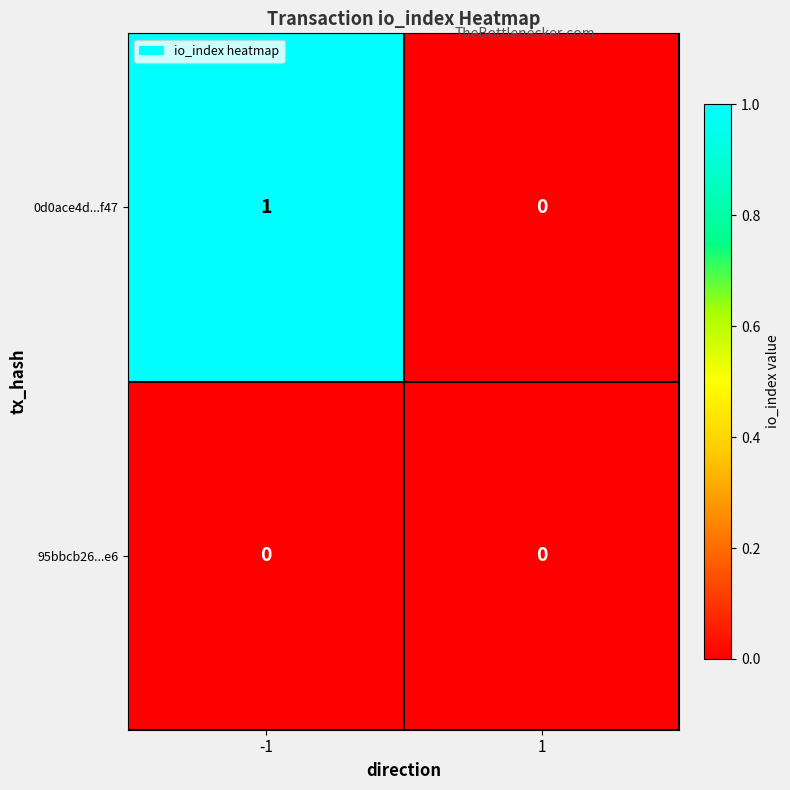

Reading left to right, what are all the values shown in this chart?

0d0ace4d...f47: 1	0
95bbcb26...e6: 0	0